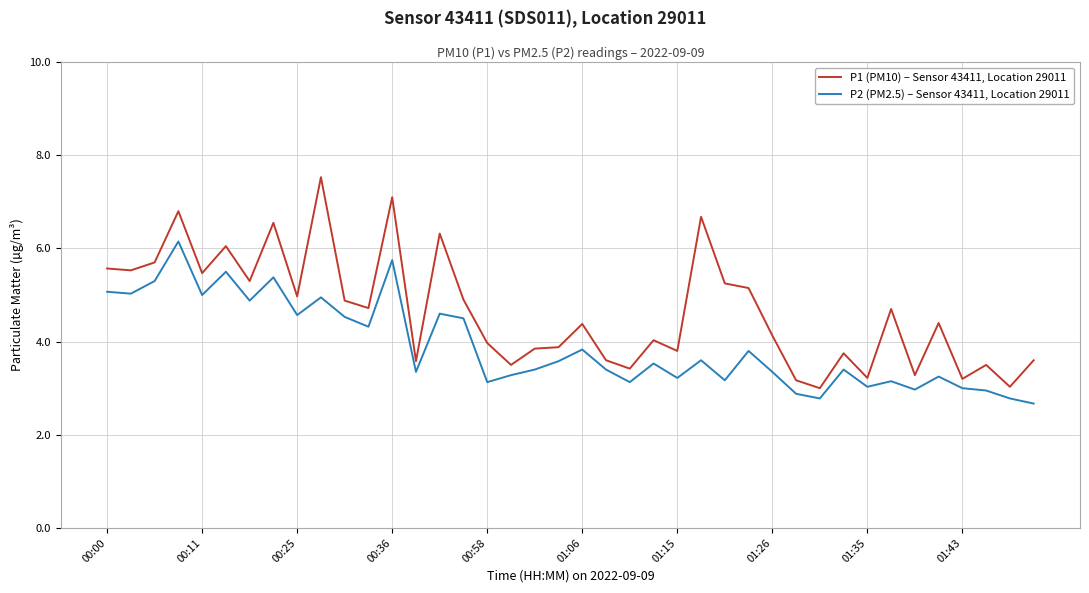

True or false: P1 (PM10) – Sensor 43411, Location 29011 has more than 2 interior local peaks.

True